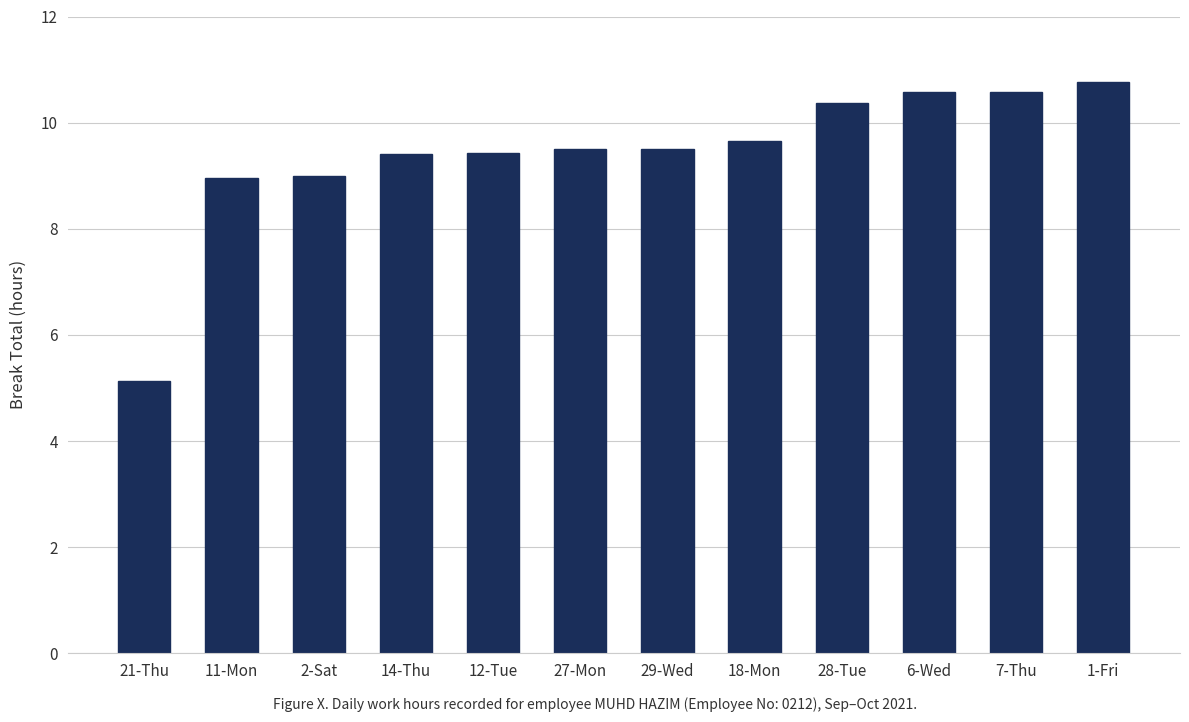

Reading left to right, transcribe all the data shown in this chart.

21-Thu=5.1	11-Mon=9.0	2-Sat=9.0	14-Thu=9.4	12-Tue=9.4	27-Mon=9.5	29-Wed=9.5	18-Mon=9.7	28-Tue=10.4	6-Wed=10.6	7-Thu=10.6	1-Fri=10.8